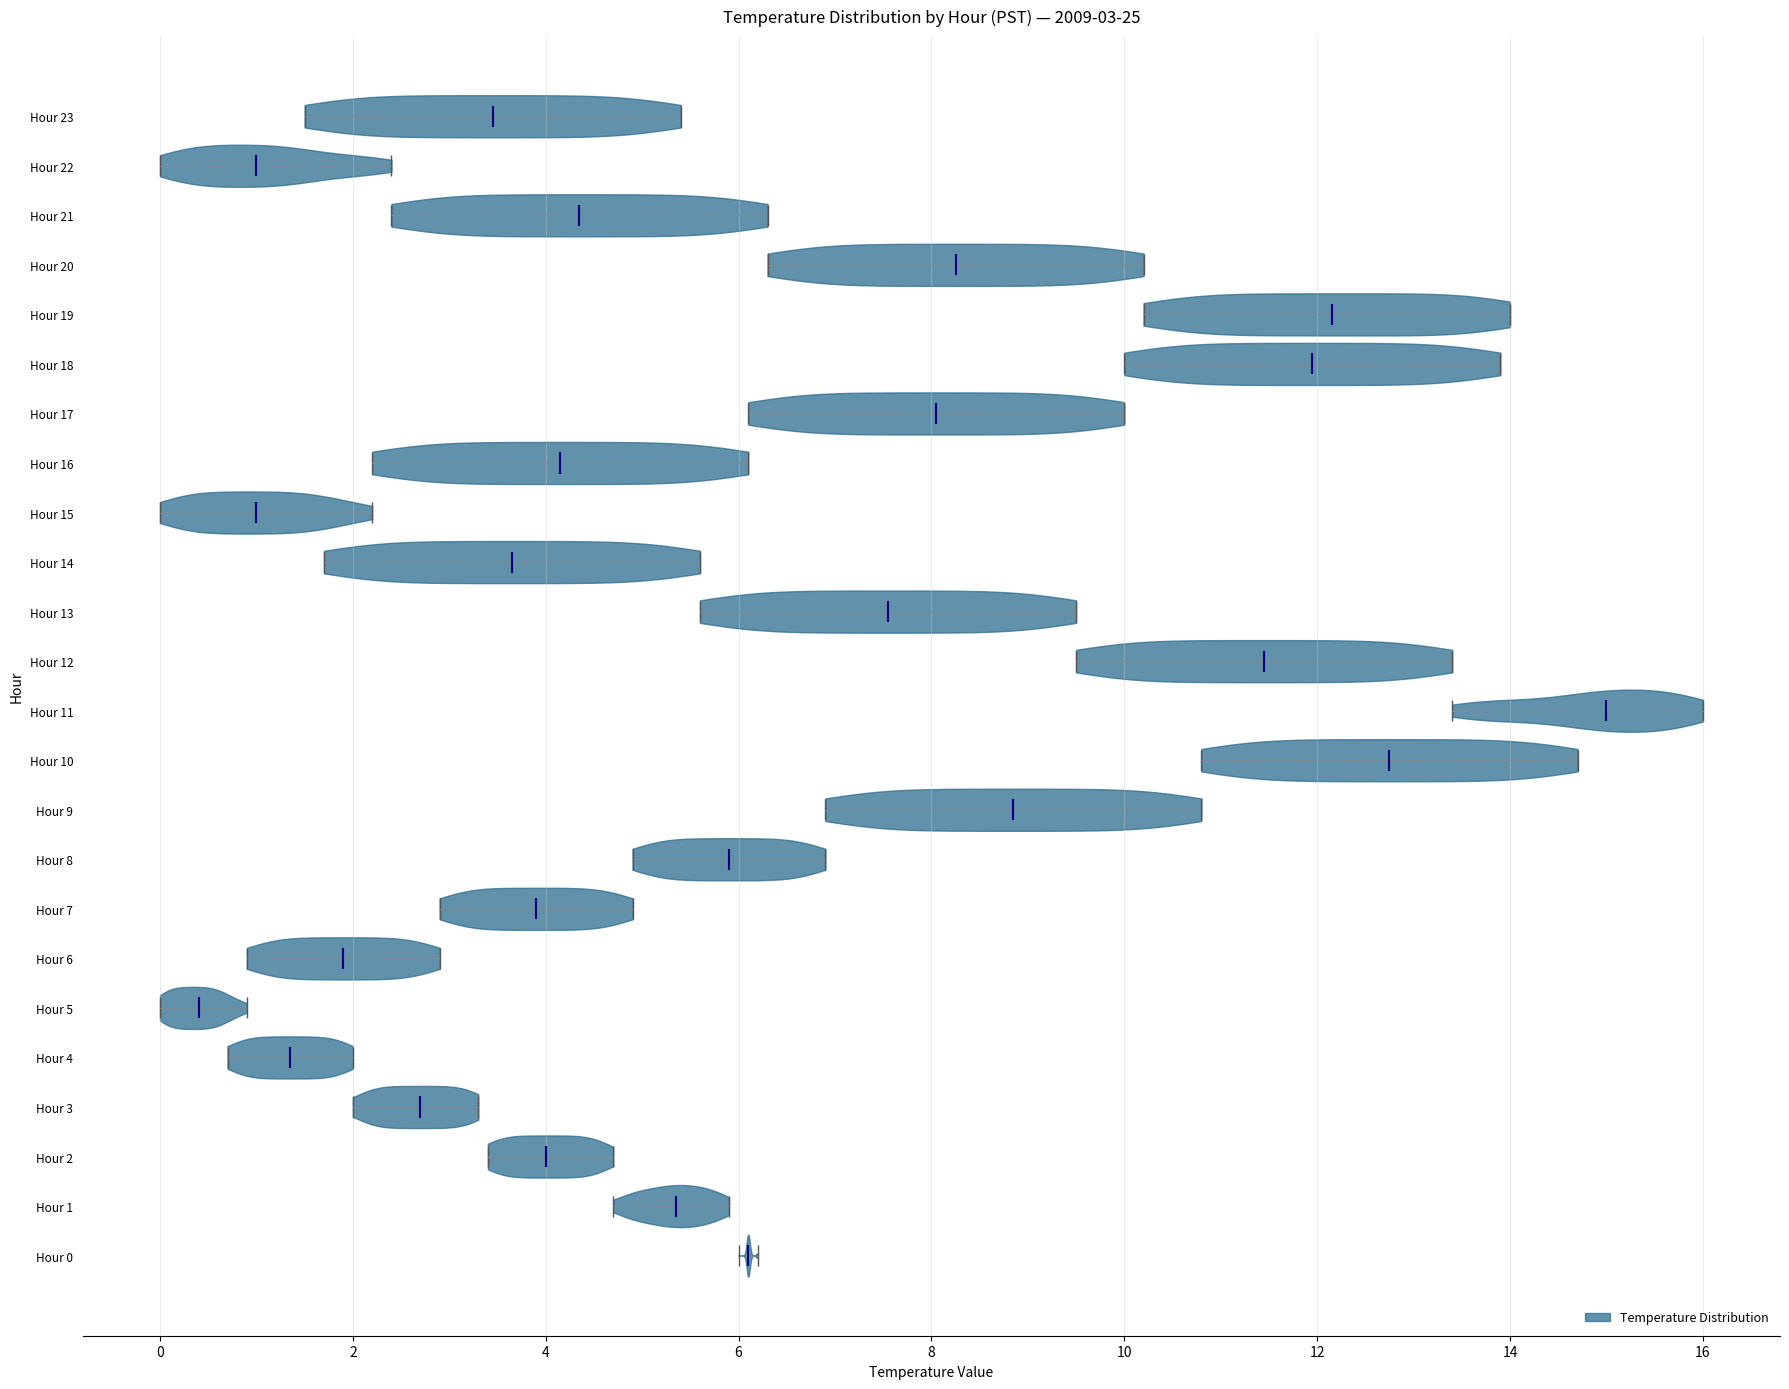

Which violin has the furthest to the left median line?

Hour 5